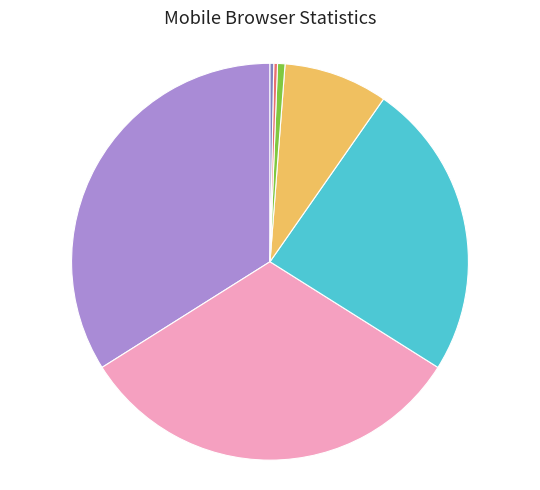

Does any single category account for the majority?

No